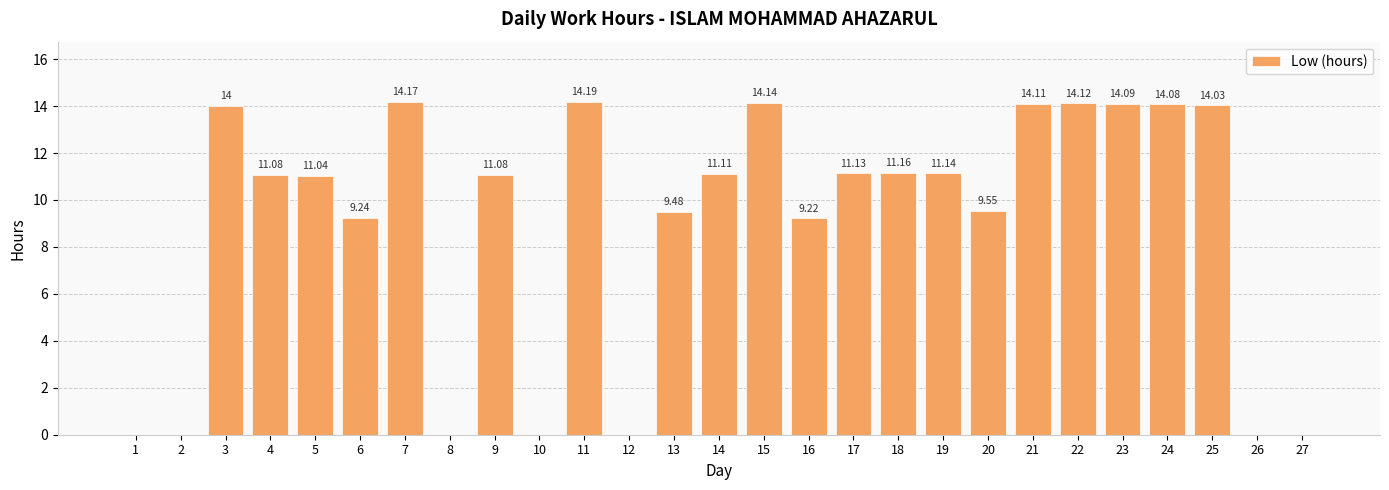

What is the sum of all values?

242.2